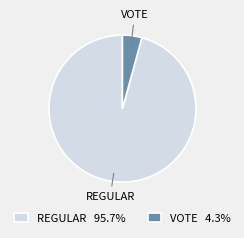

Is the sum of VOTE 4.3% and REGULAR 95.7% greater than half?

Yes